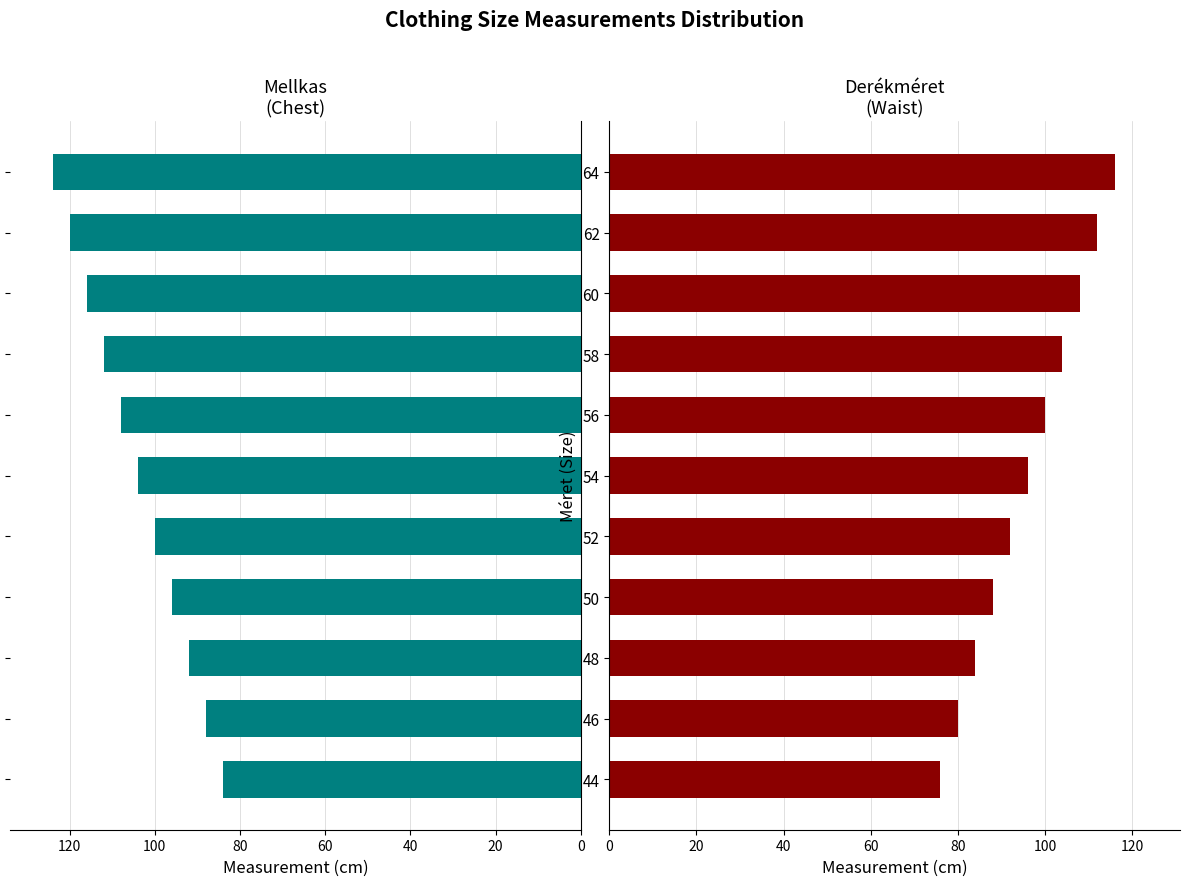

What is the greatest value displayed?

124